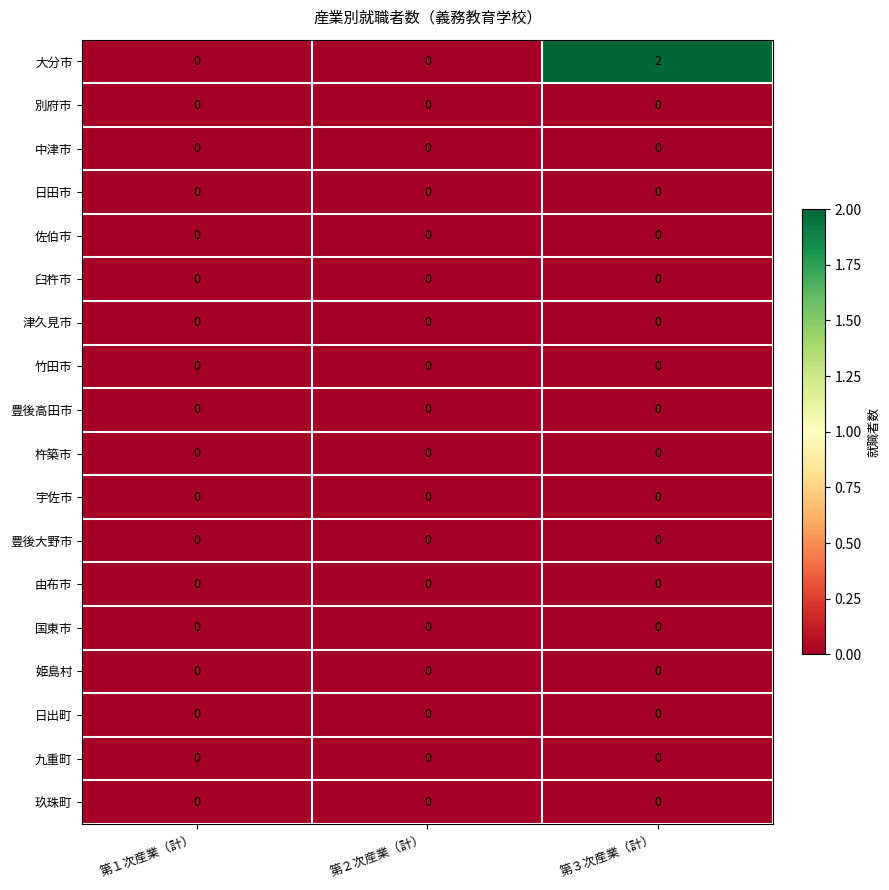

What is the total value across all series at 第３次産業（計）?

2